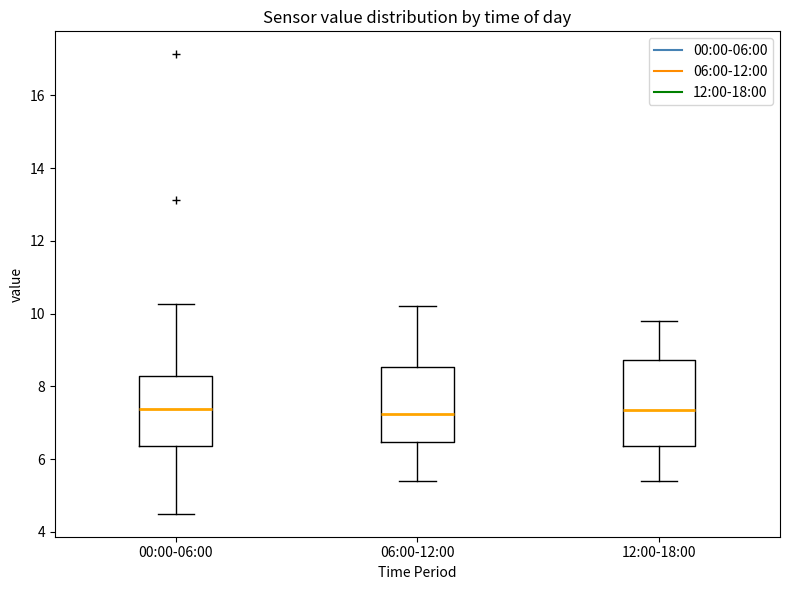

Where is the lower edge of the box for 06:00-12:00 on the y-axis? The values are not printed on the chart, so give them approximately, as read against the axis.

6.4